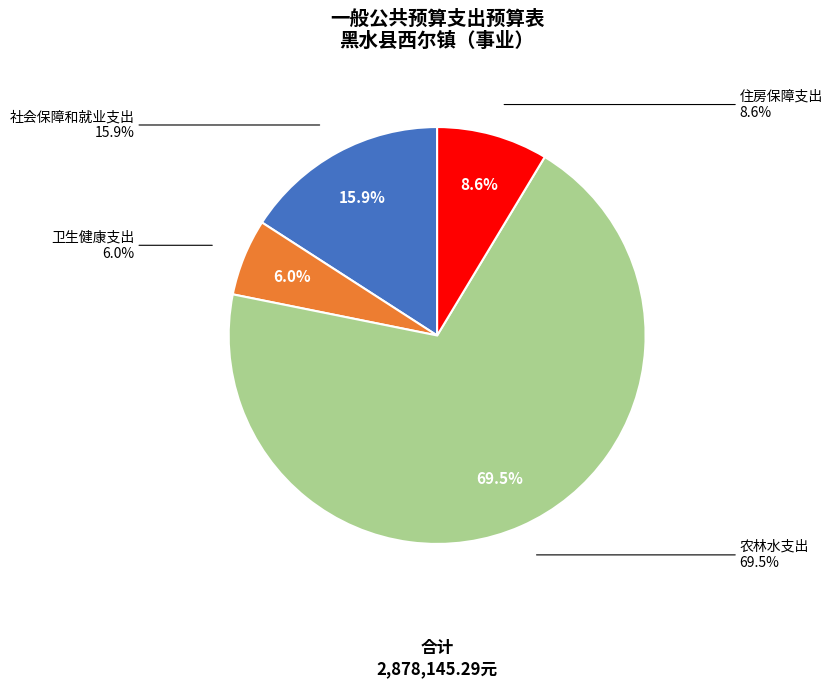

Which slice is the largest?

农林水支出